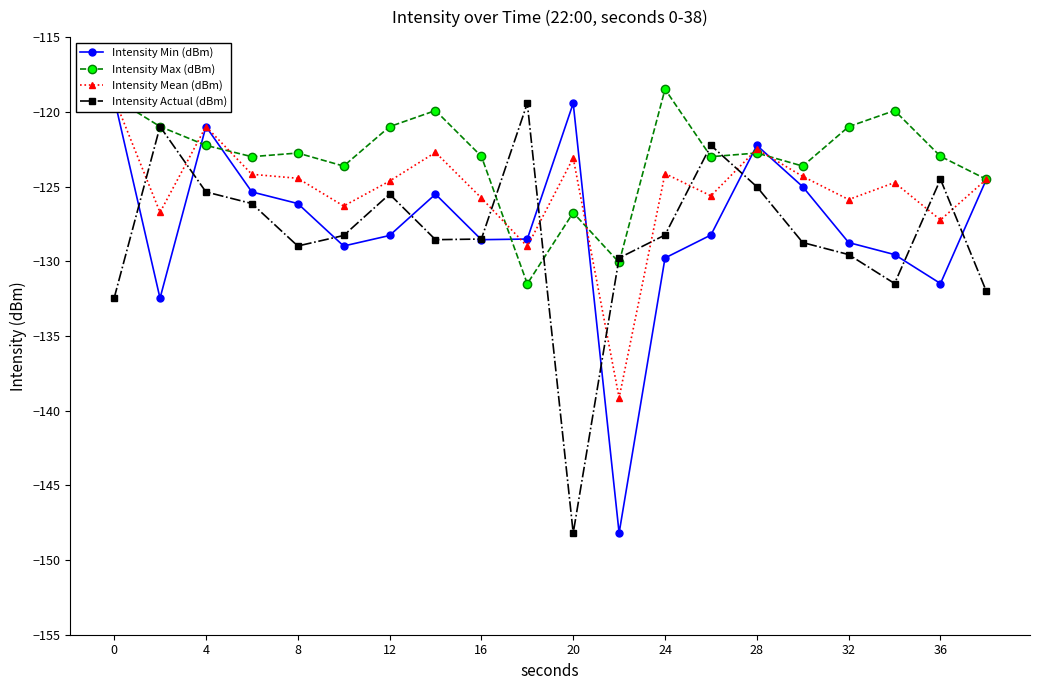

How many series are shown in this chart?

4